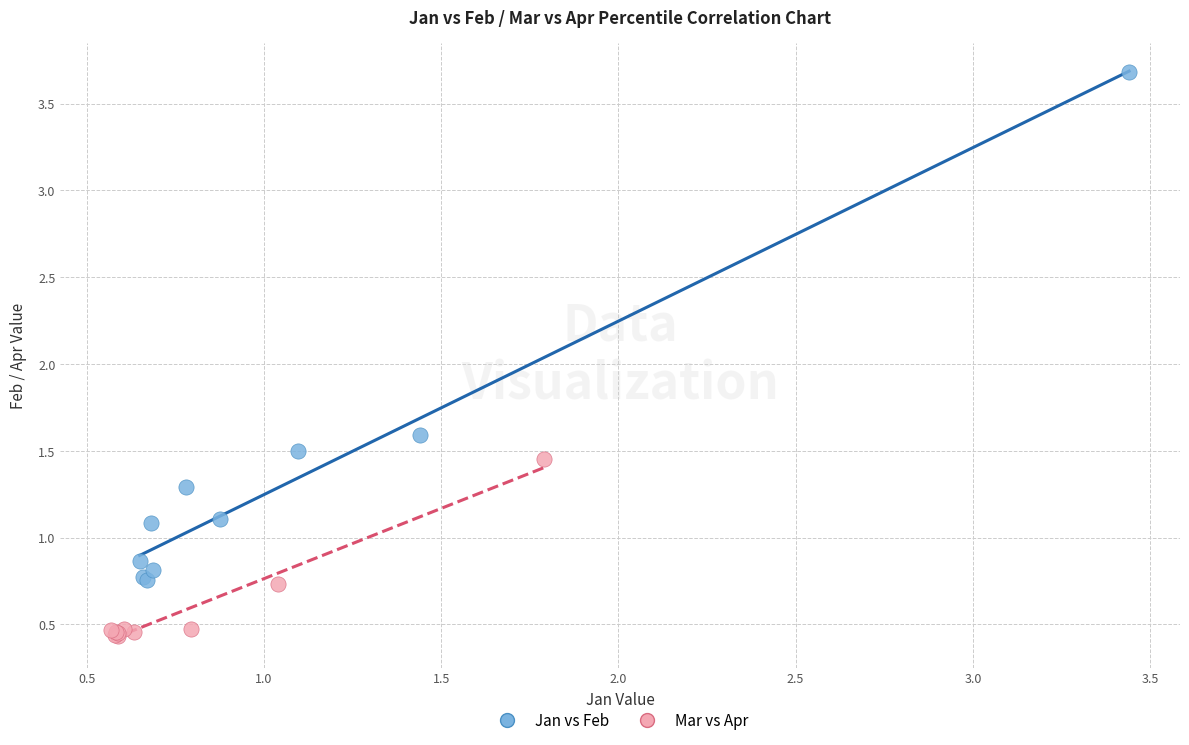

Which series reaches the maximum Y coordinate?

Jan vs Feb